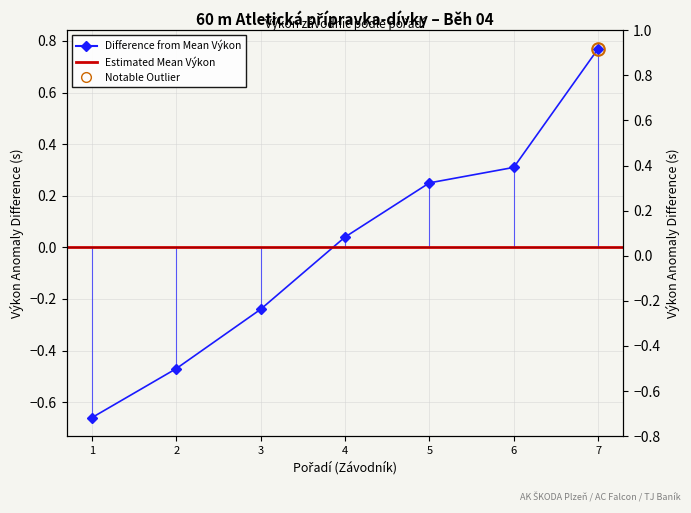

The value at 4 is 0.0. True or false?

False